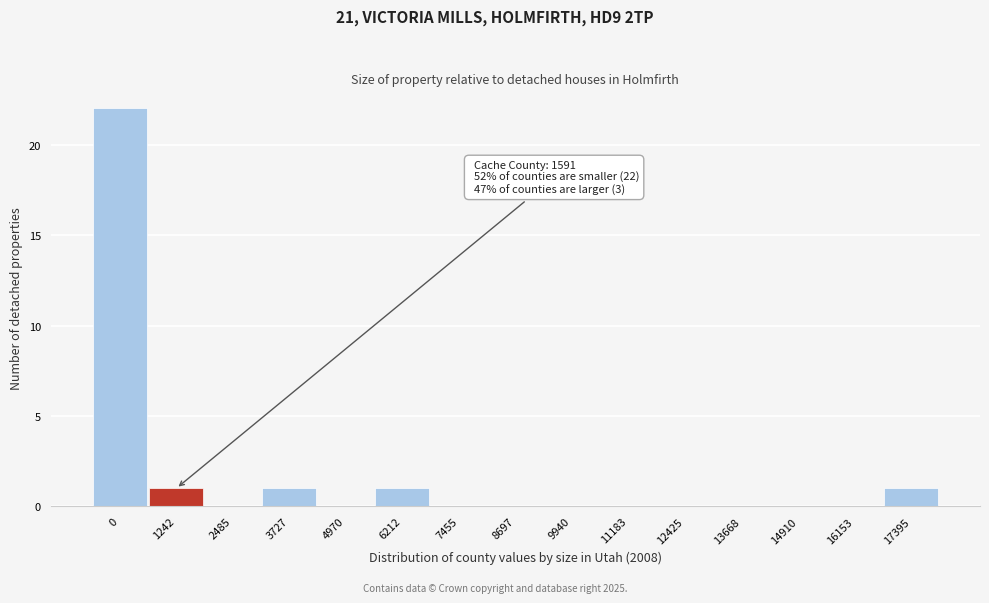

Reading left to right, list all the values displayed in this chart.

0=22	1242=1	2485=0	3727=1	4970=0	6212=1	7455=0	8697=0	9940=0	11183=0	12425=0	13668=0	14910=0	16153=0	17395=1